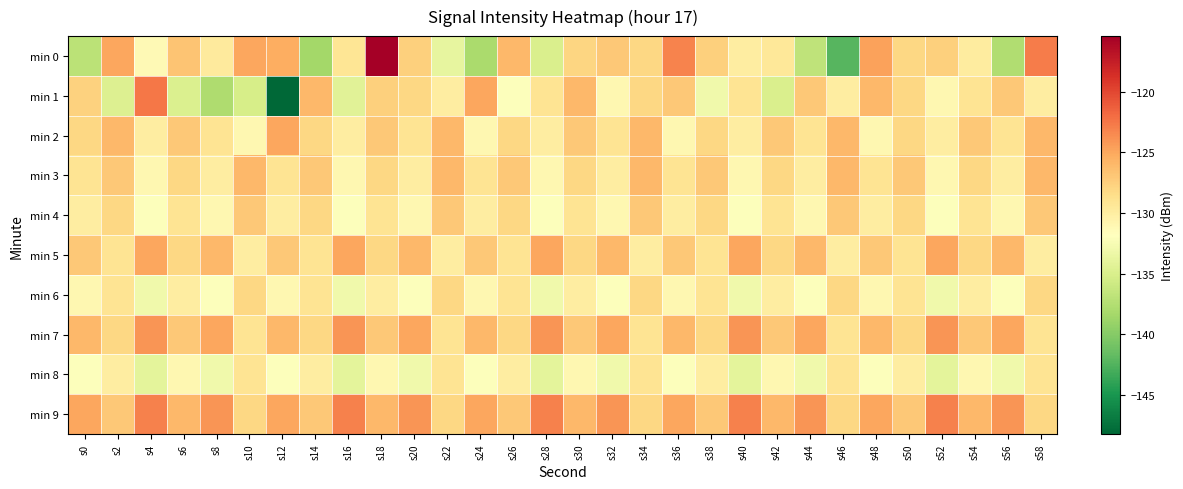

Rank the series by their maximum value, from lowest to highest.

min 8, min 6, min 4, min 3, min 2, min 5, min 7, min 9, min 1, min 0